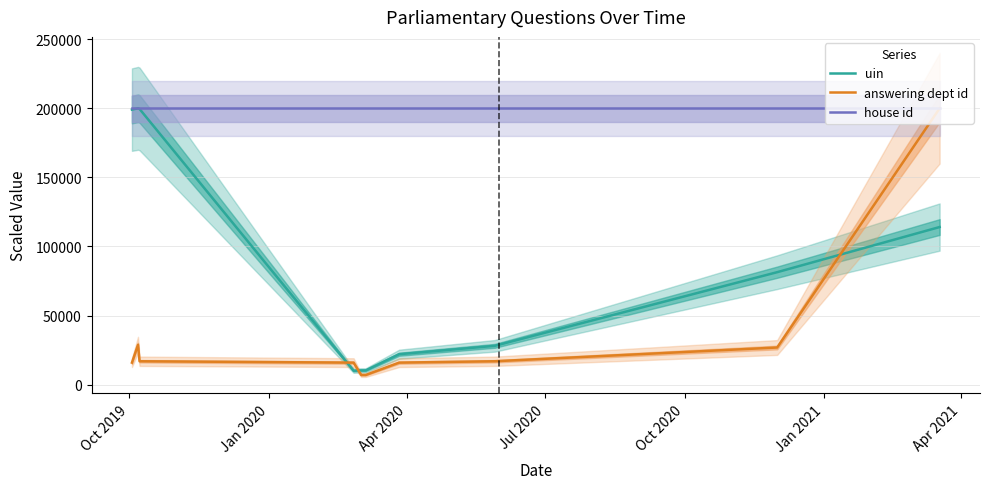

True or false: house id has more than 2 interior local peaks.

False